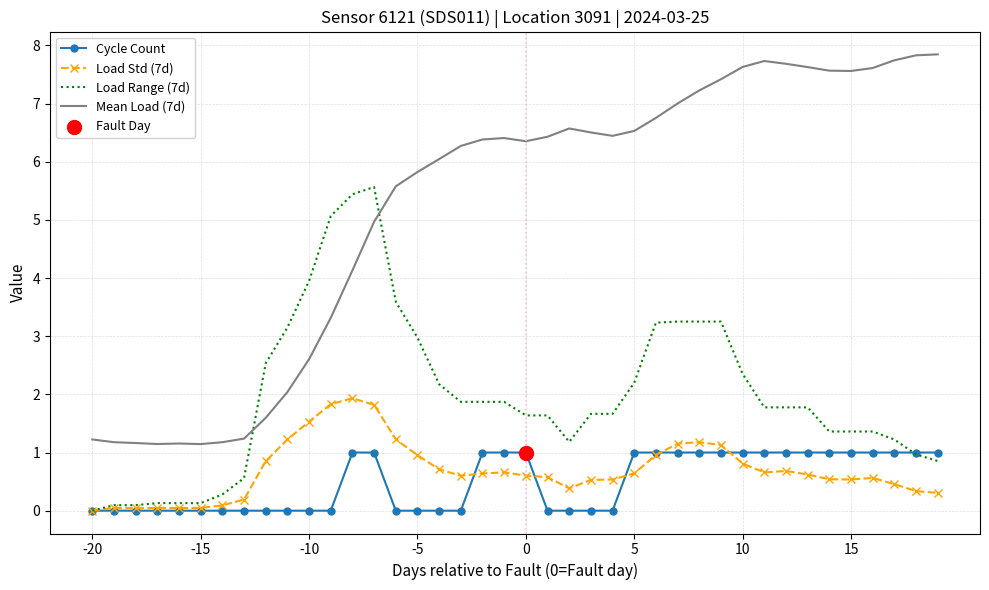

True or false: Mean Load (7d) and Load Std (7d) cross at least once.

False